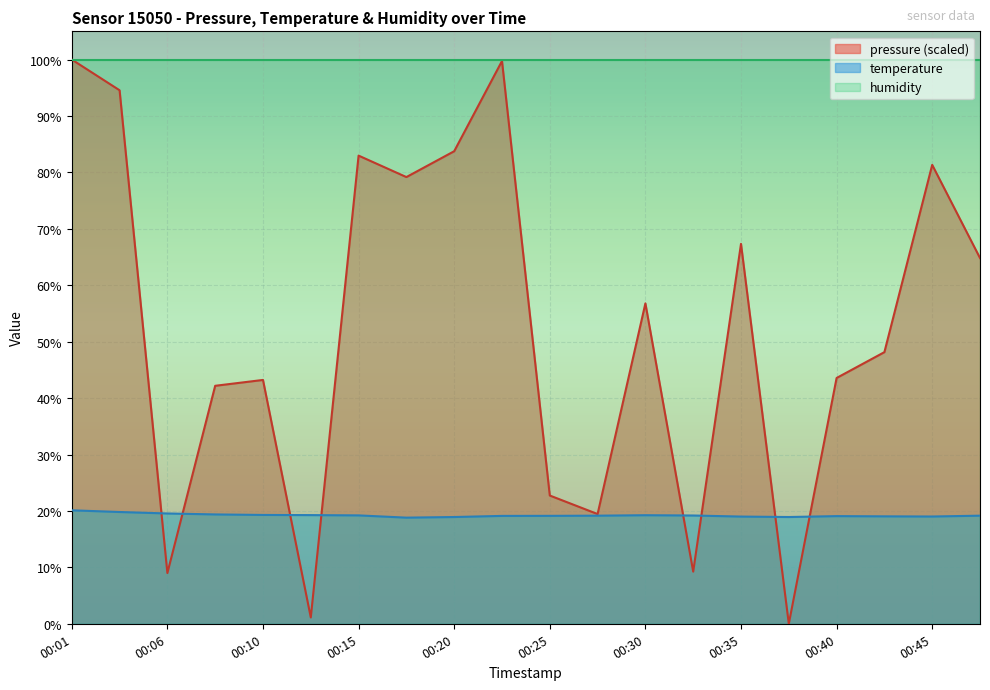

True or false: pressure has a value of 79.2 at 00:18.

True